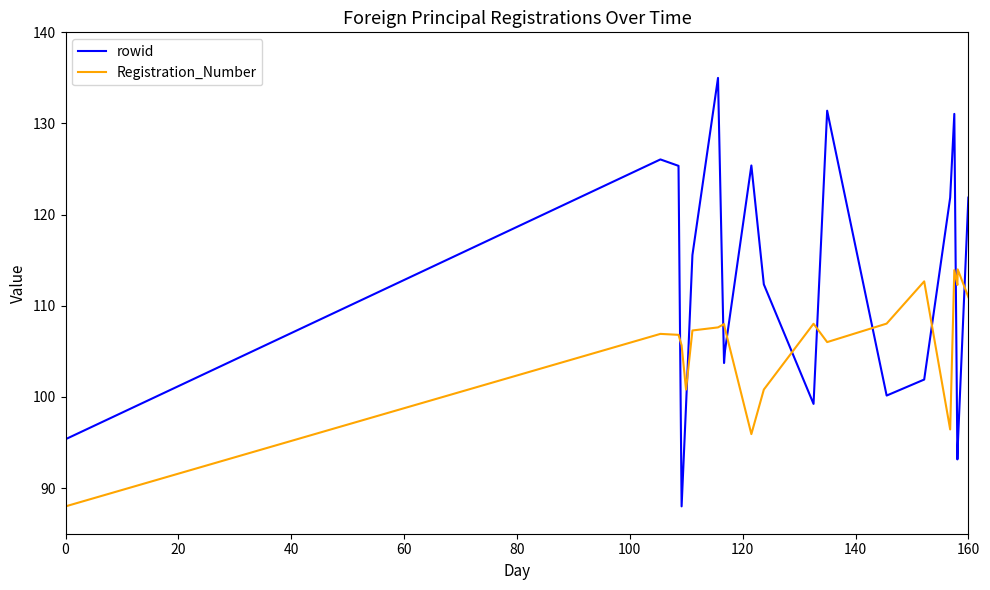

How many intersections are there between rowid and Registration_Number?

10